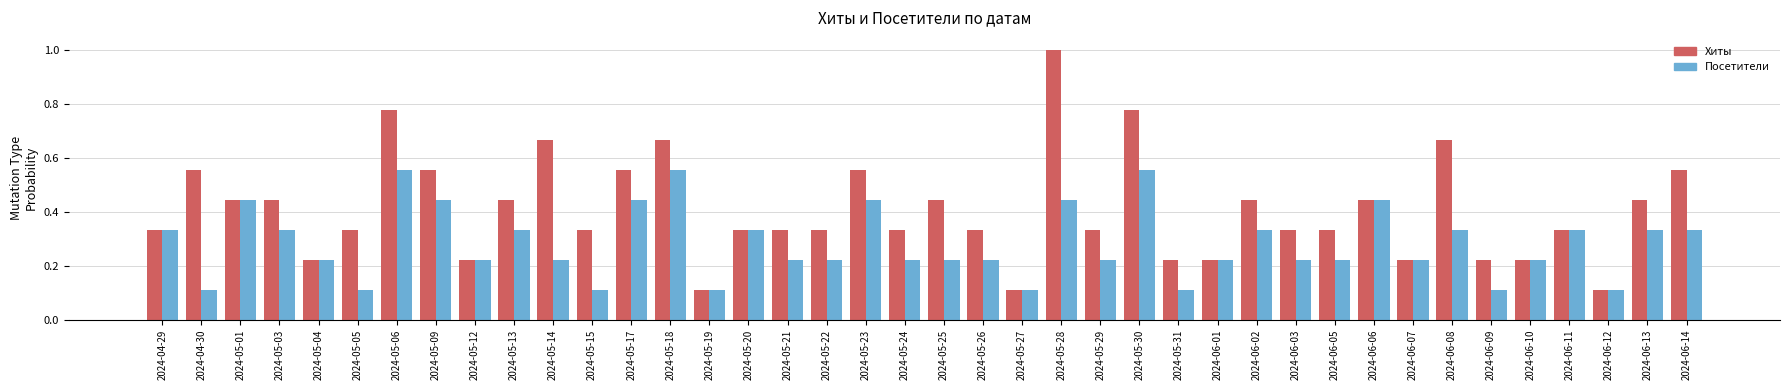

At which label does Хиты reach its peak?

2024-05-28